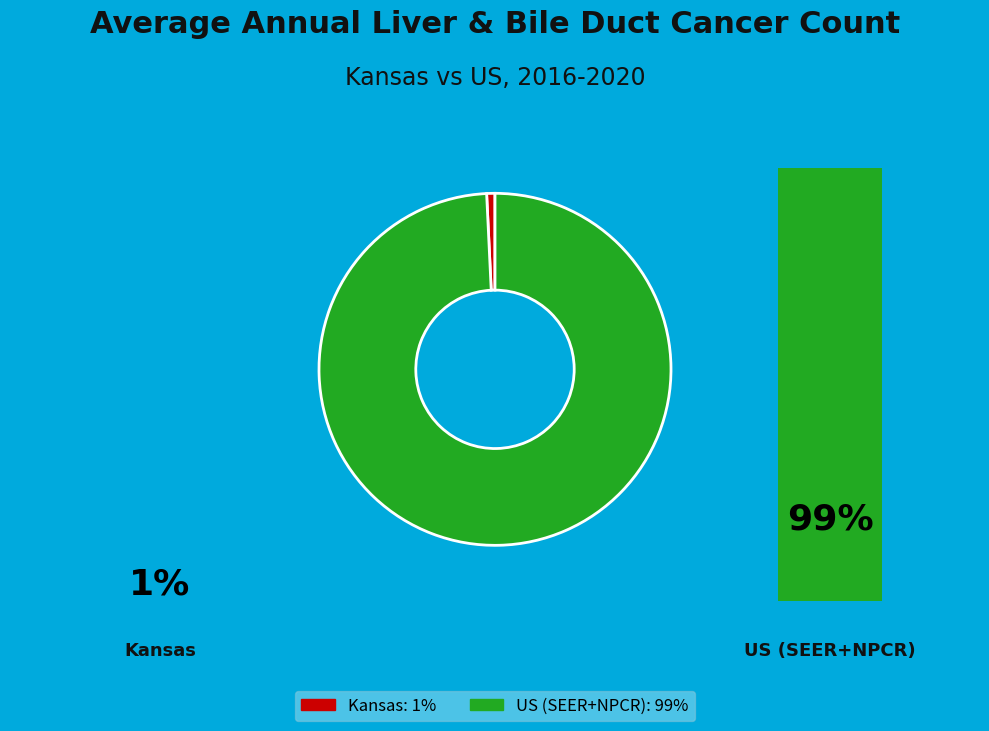

Is it true that Kansas is 16% of the pie?

False